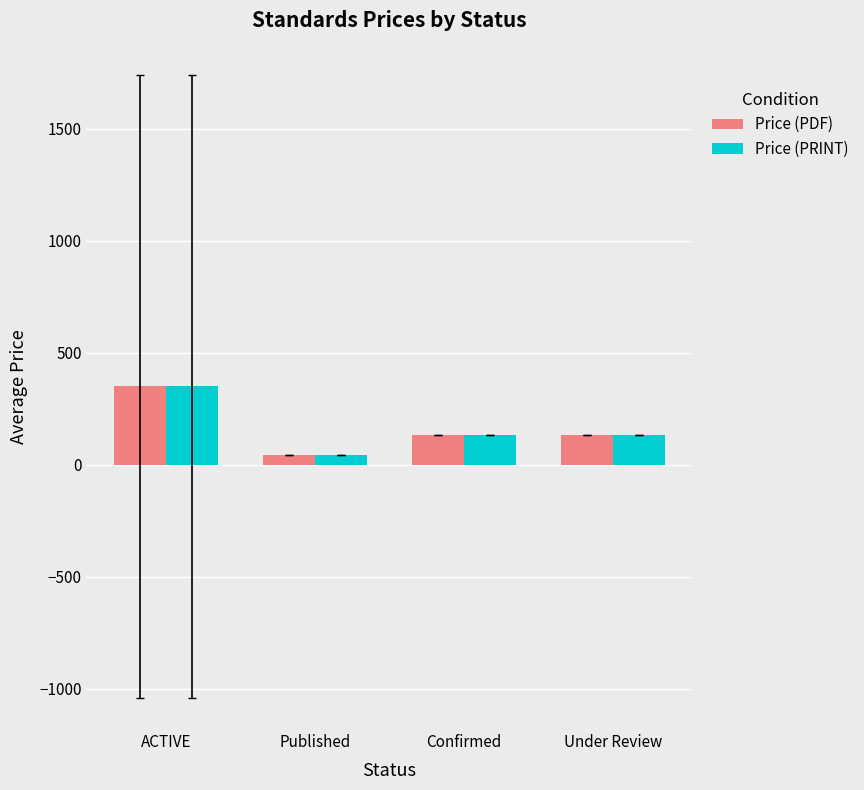

At which category is the sum across all series the highest?

ACTIVE